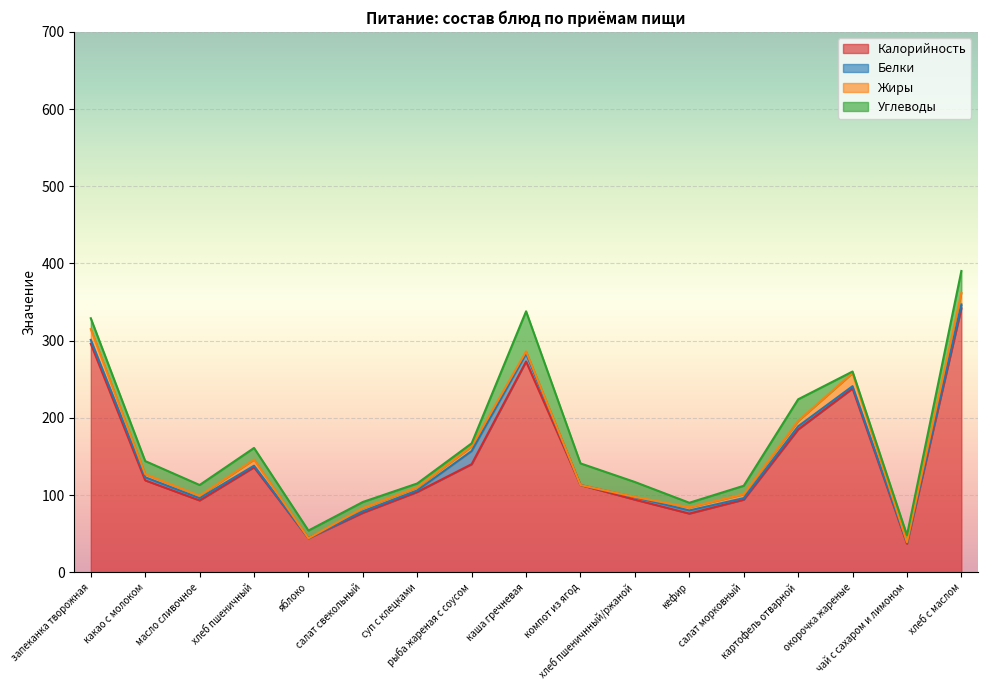

At which label does Белки reach its minimum?

яблоко